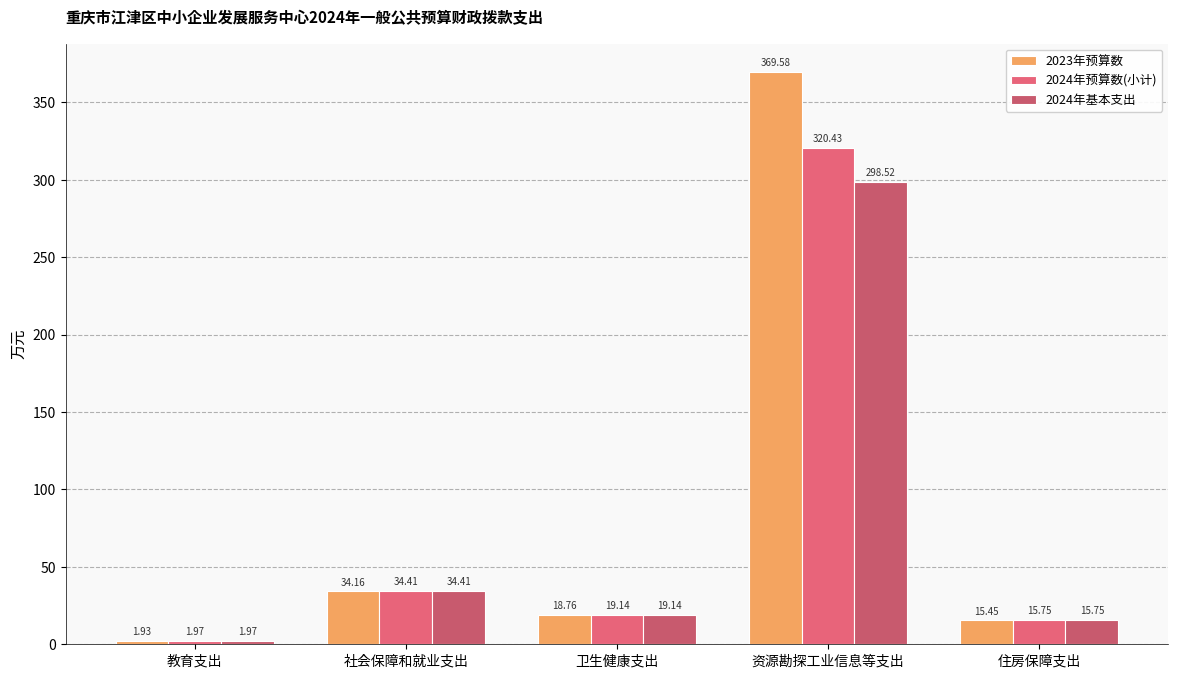

Is it true that 2023年预算数 equals 18.8 at 卫生健康支出?

True